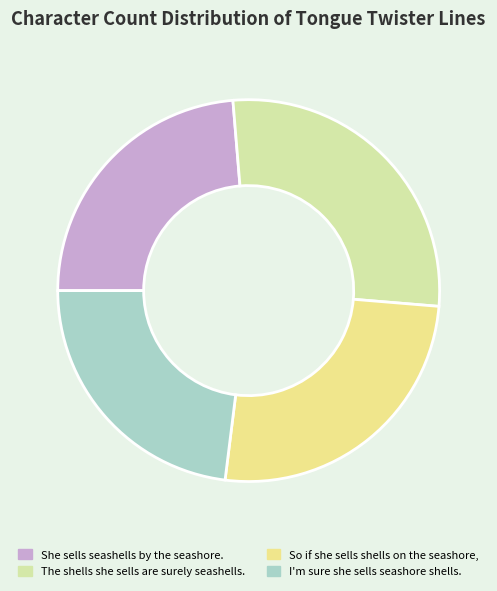

How many slices are in this pie chart?

4